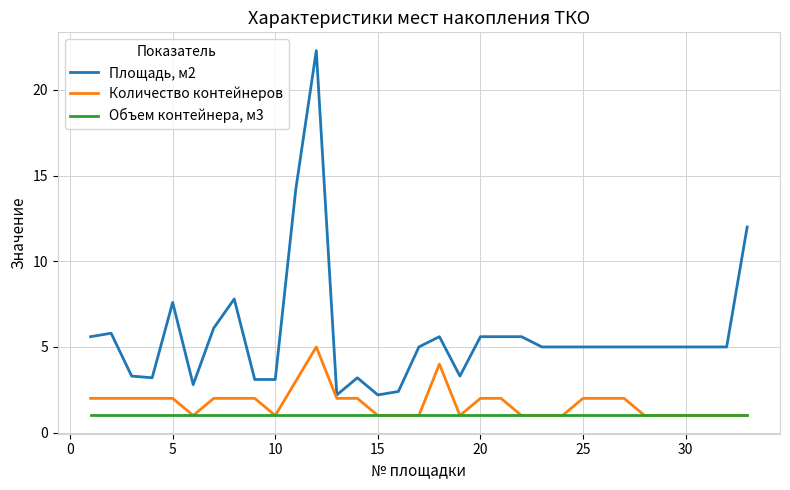

How many distinct data groups are displayed?

3